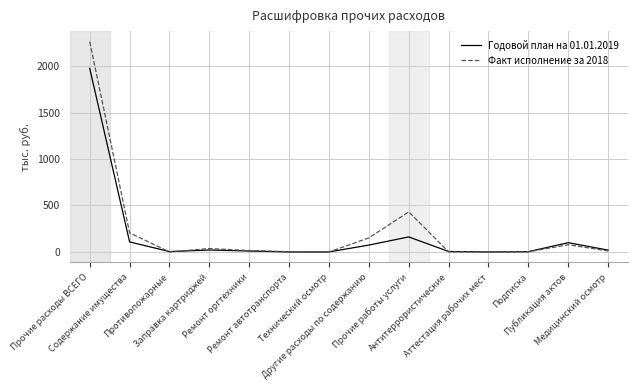

List the series in order of their peak value, lowest first.

Годовой план на 01.01.2019, Факт исполнение за 2018